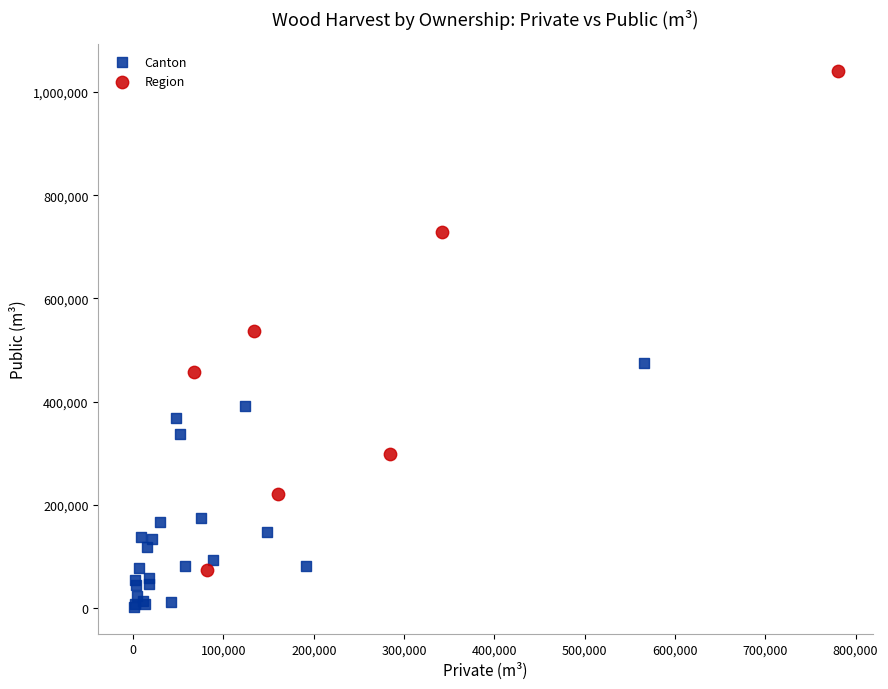

Which series reaches the minimum Y coordinate?

Canton